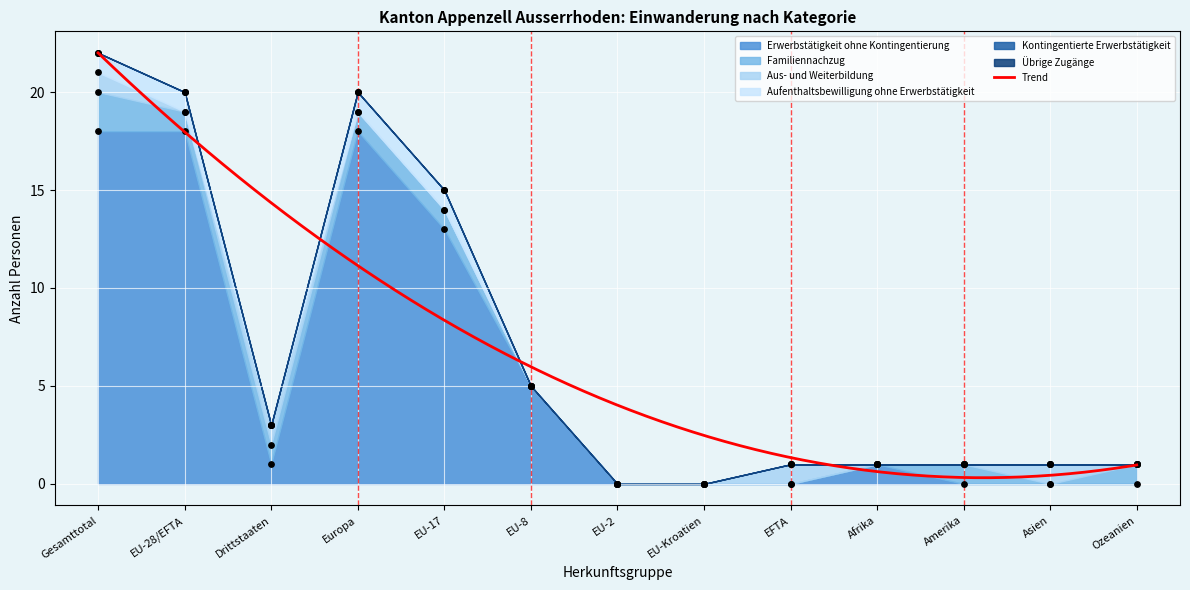

Is the value of Übrige Zugänge at Europa greater than the value of Erwerbstätigkeit ohne Kontingentierung at Ozeanien?

No